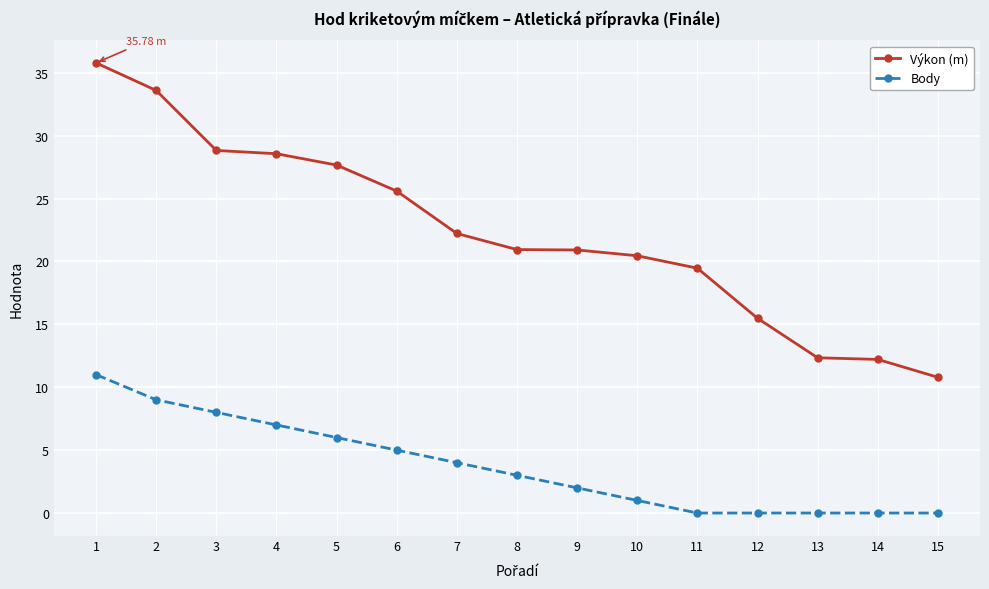

Rank the series by their maximum value, from lowest to highest.

Body, Výkon (m)